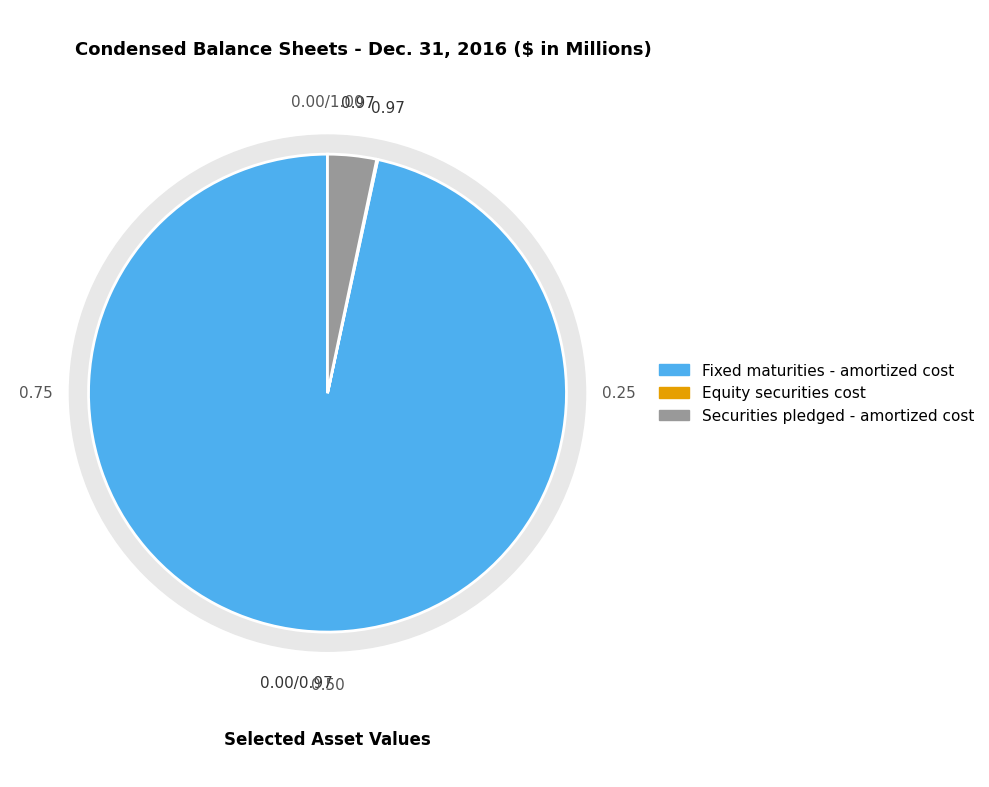

What percentage is the Fixed maturities - amortized cost slice, to the nearest percent?

97%